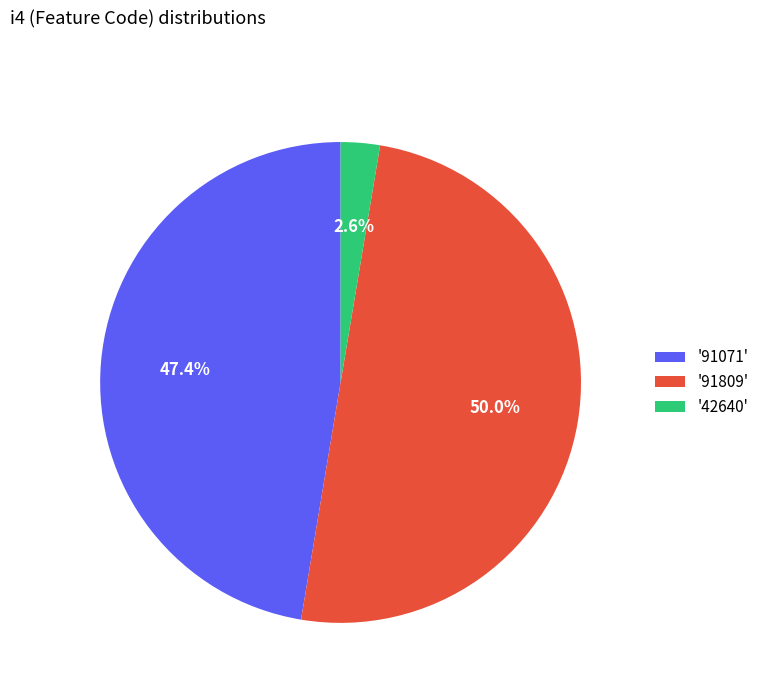

To the nearest percent, what is the average slice percentage?

33%